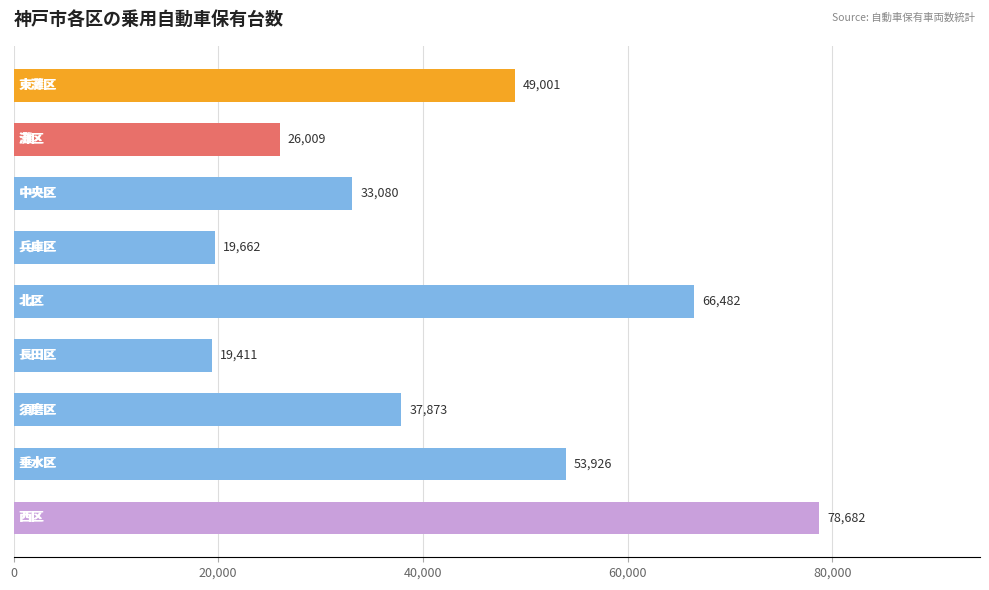

Reading top to bottom, transcribe all the data shown in this chart.

49001	26009	33080	19662	66482	19411	37873	53926	78682